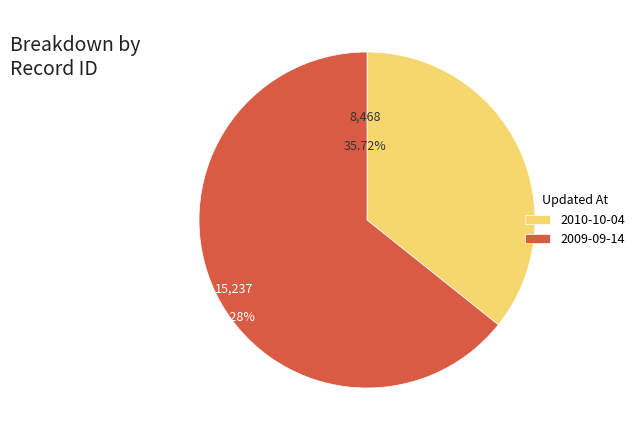

Count the number of slices in the pie.

2